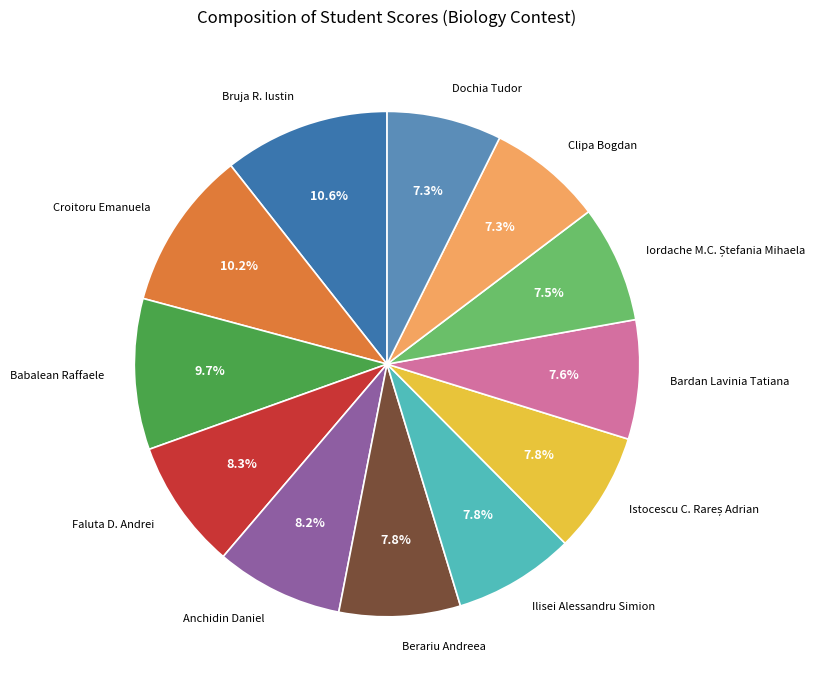

Combined, do Dochia Tudor and Berariu Andreea account for over 50%?

No